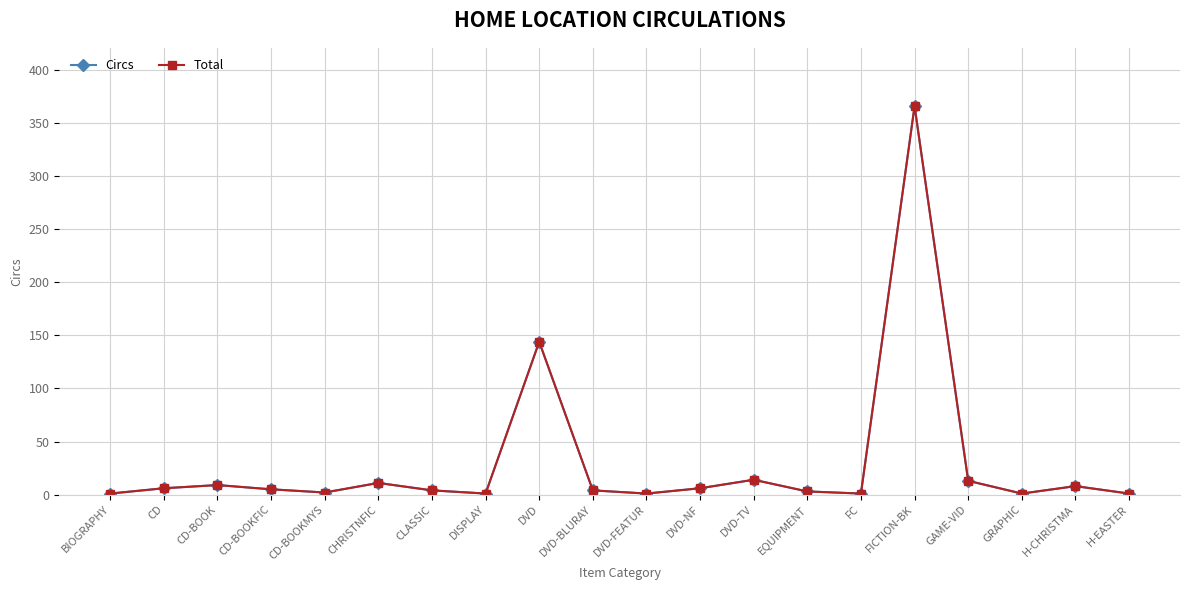

At GRAPHIC, list the series in order from largest to smallest.

Circs, Total